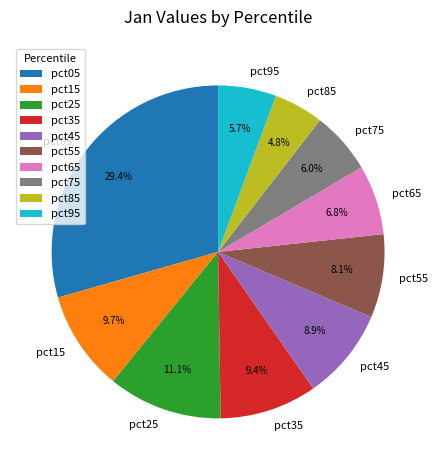

How many segments does this pie chart have?

10